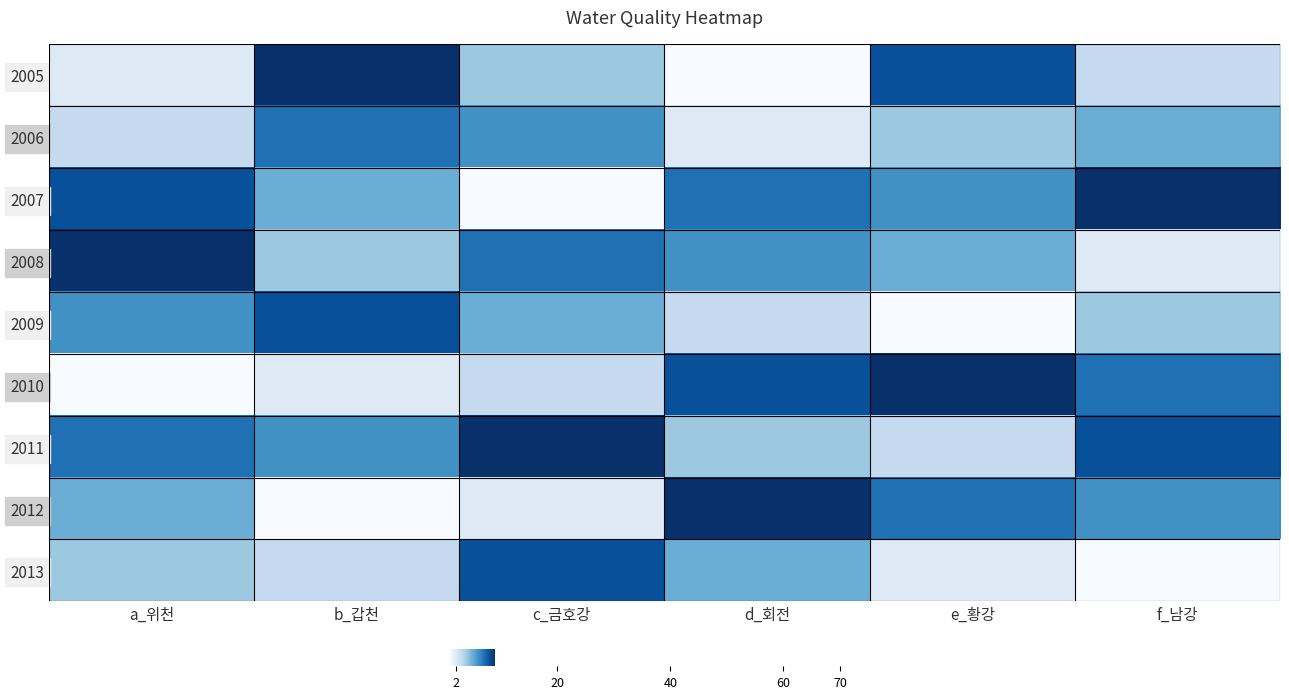

Count the number of data series in this chart.

9